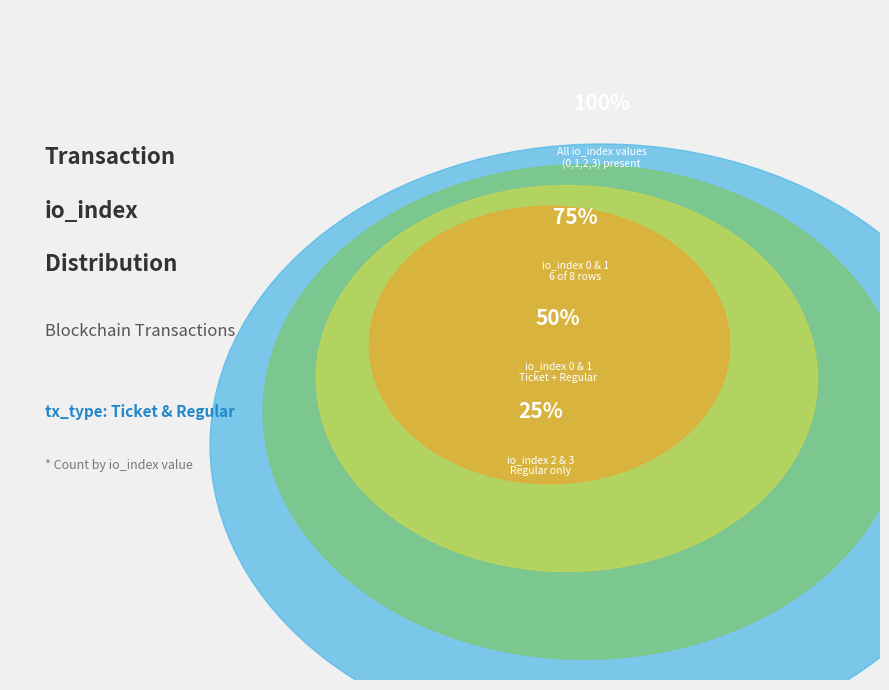

The io_index 1 slice represents 5% of the pie. True or false?

False